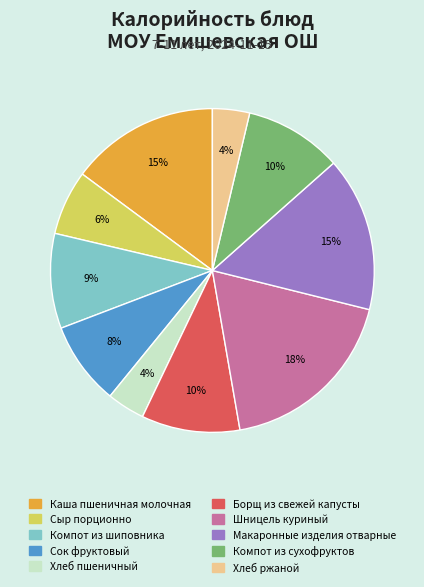

Between Шницель куриный and Сок фруктовый, which is larger?

Шницель куриный